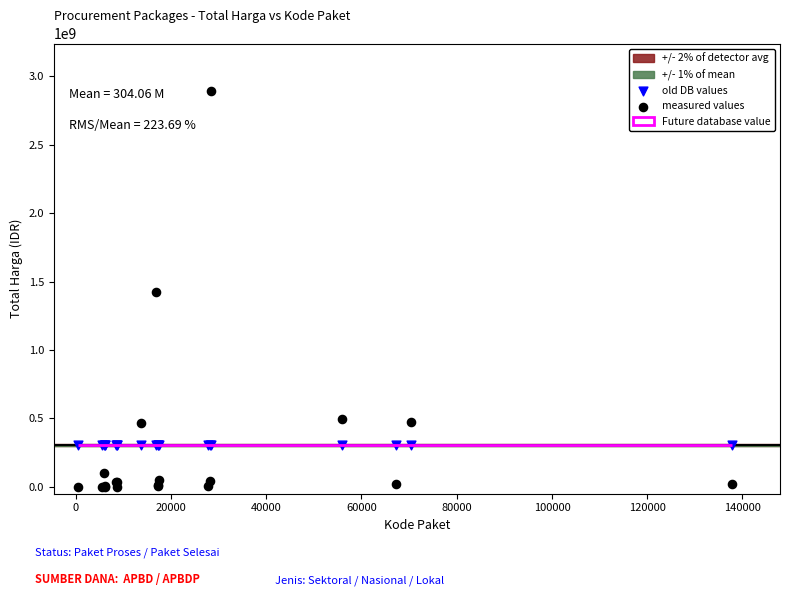

Which series contains the highest Y value?

measured values